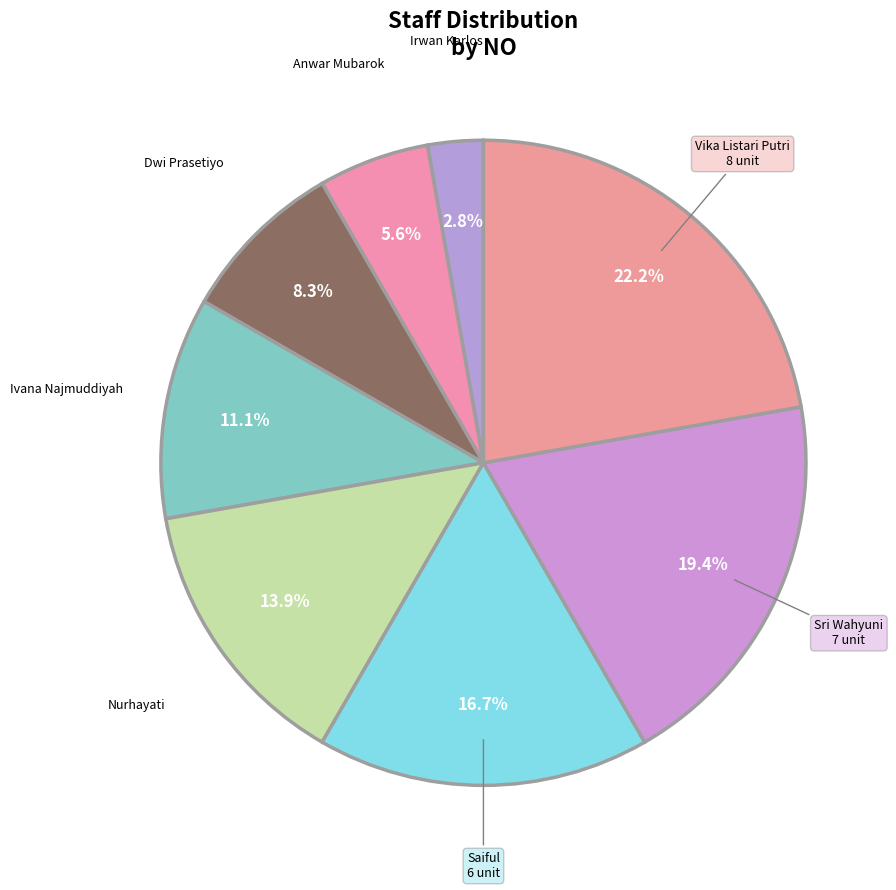

To the nearest percent, what is the average slice percentage?

12%